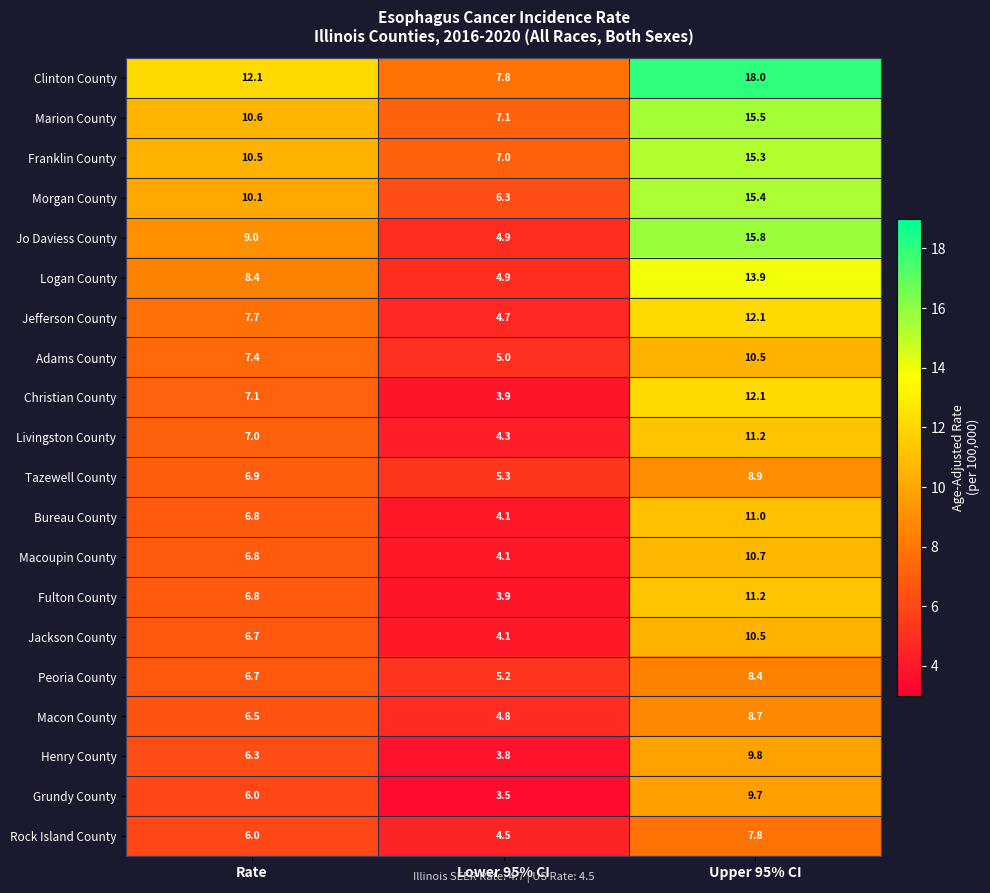

Between Lower 95% CI and Upper 95% CI, which series saw the biggest shift?

Jo Daviess County